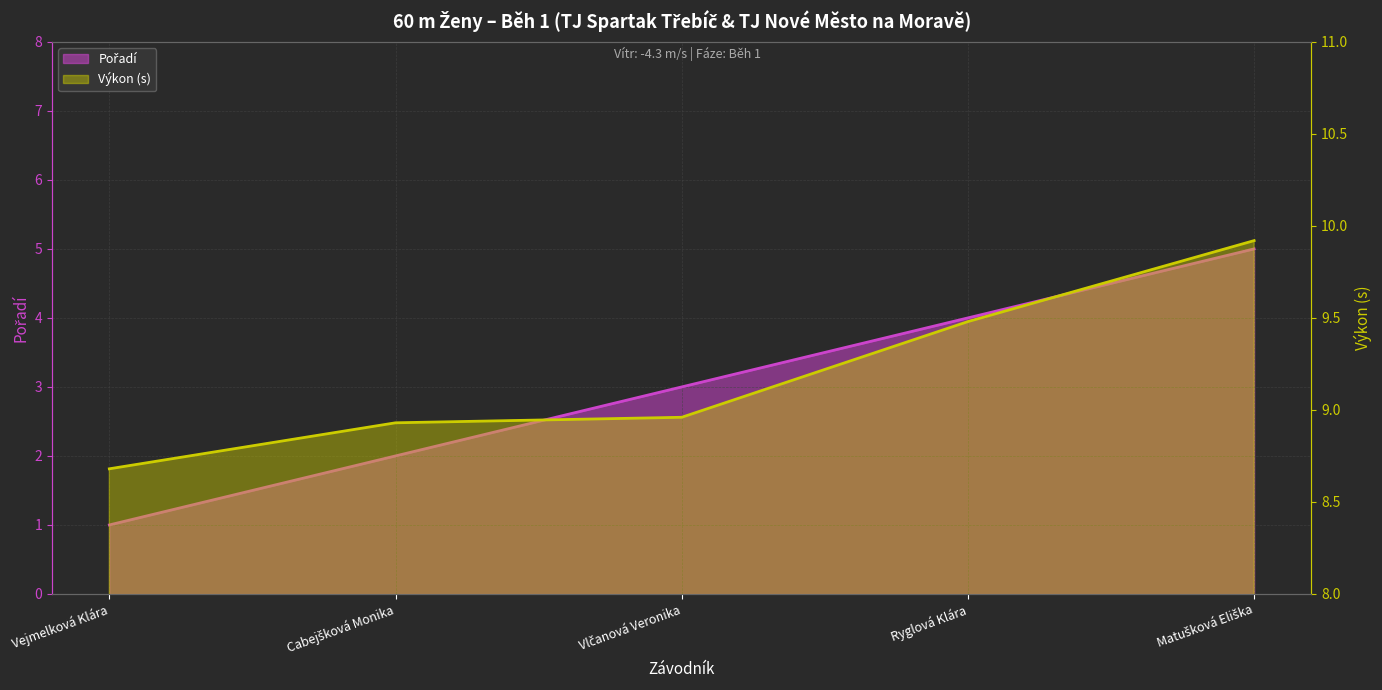

What is the average value of the Pořadí series?

3.0